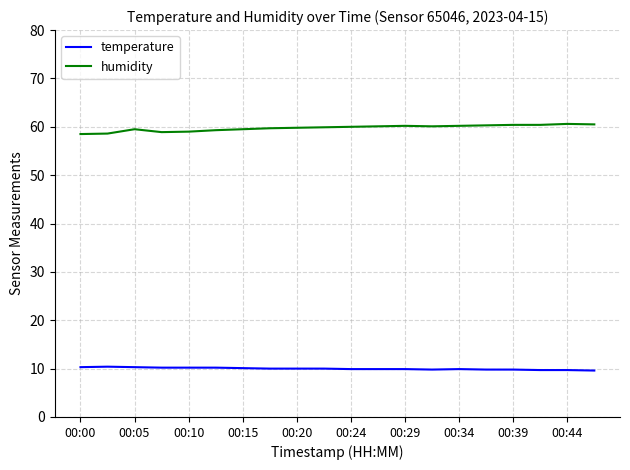

What is the difference between the maximum and minimum values in the humidity series?

2.1